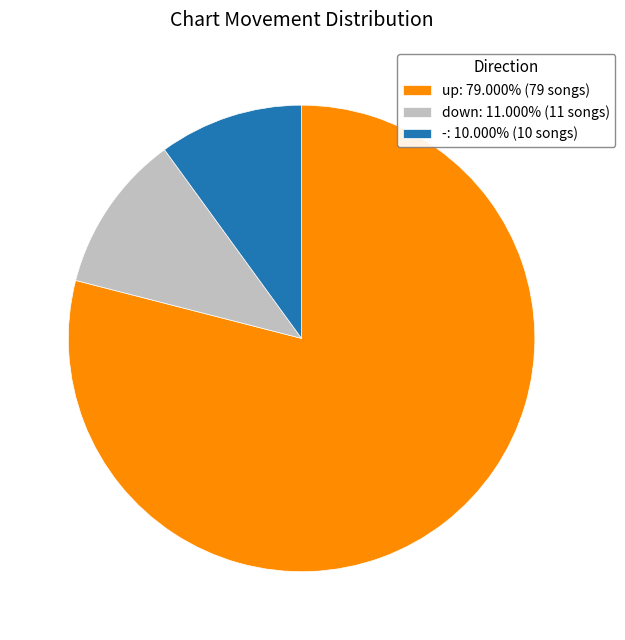

What is the ratio of the value at up: 79.000% (79 songs) to the value at -: 10.000% (10 songs)?

7.9